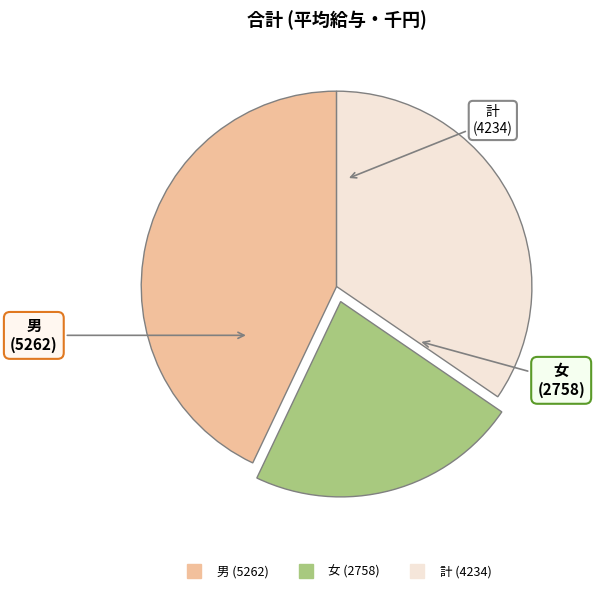

Is the sum of 女 and 男 greater than half?

Yes